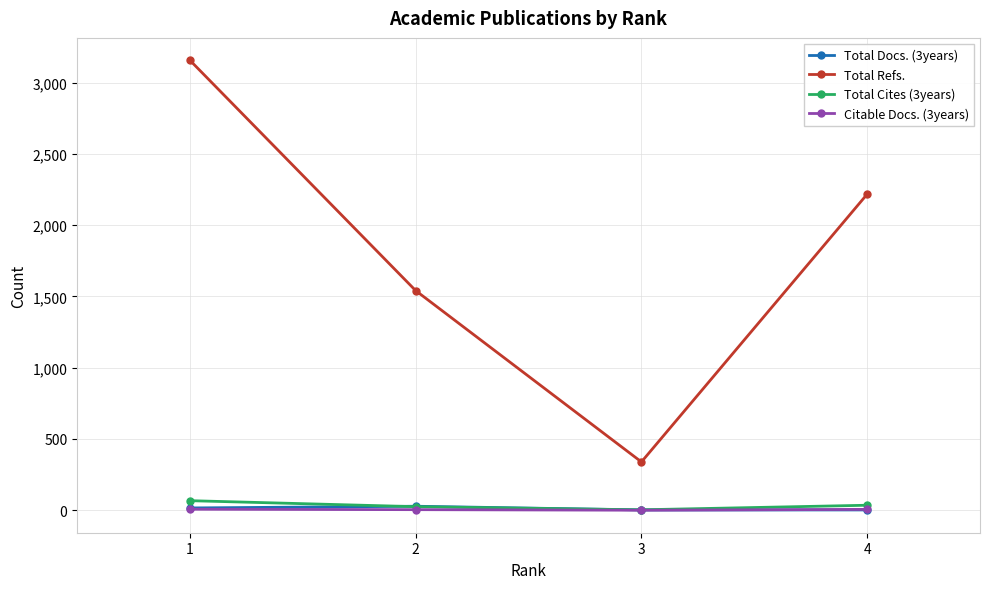

Is it true that Citable Docs. (3years) equals 4 at 2?

True